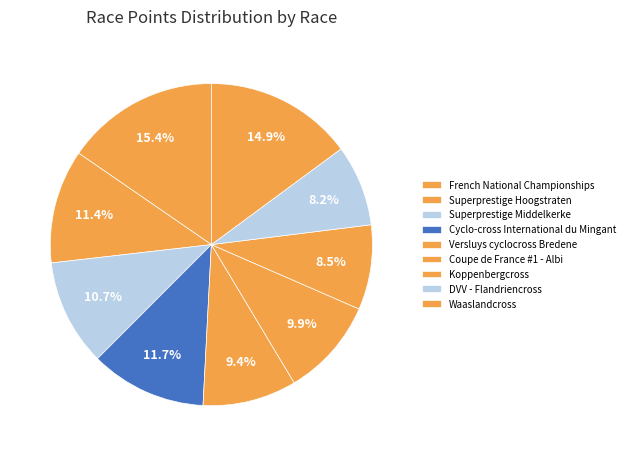

Count the number of slices in the pie.

9